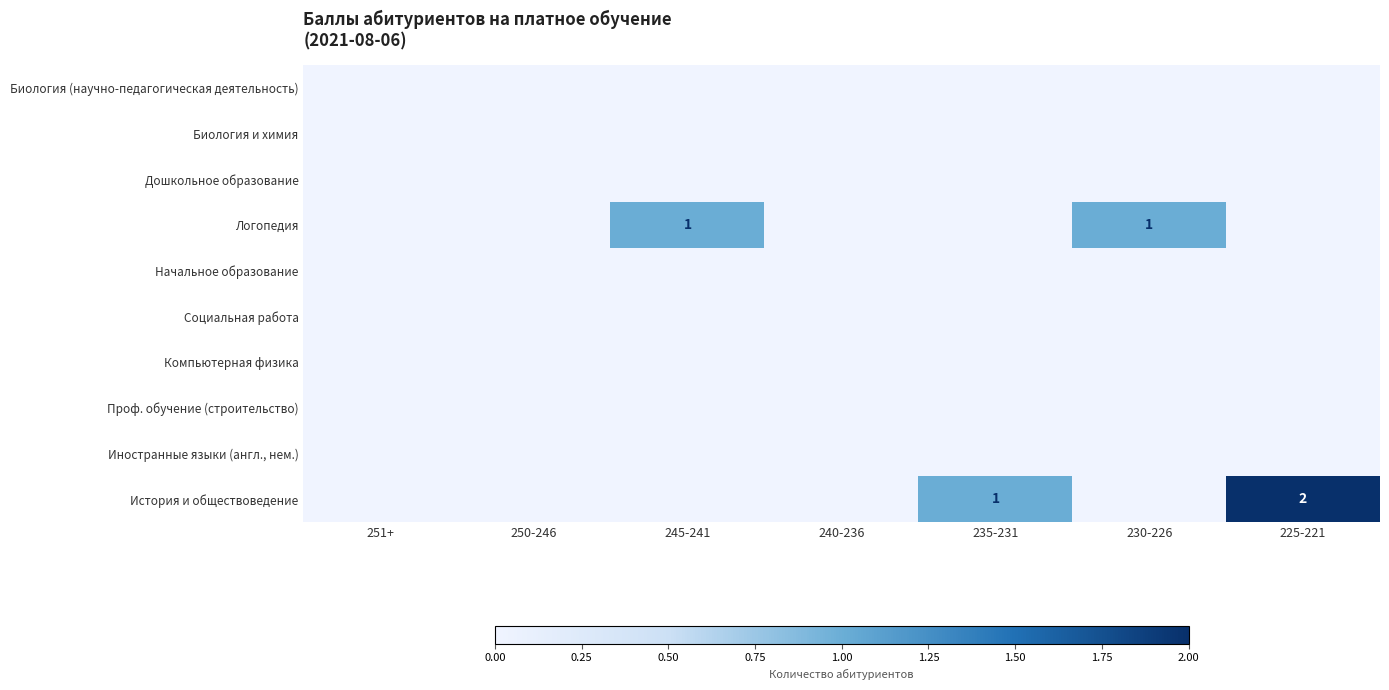

Is it true that История и обществоведение equals 3 at 225-221?

False